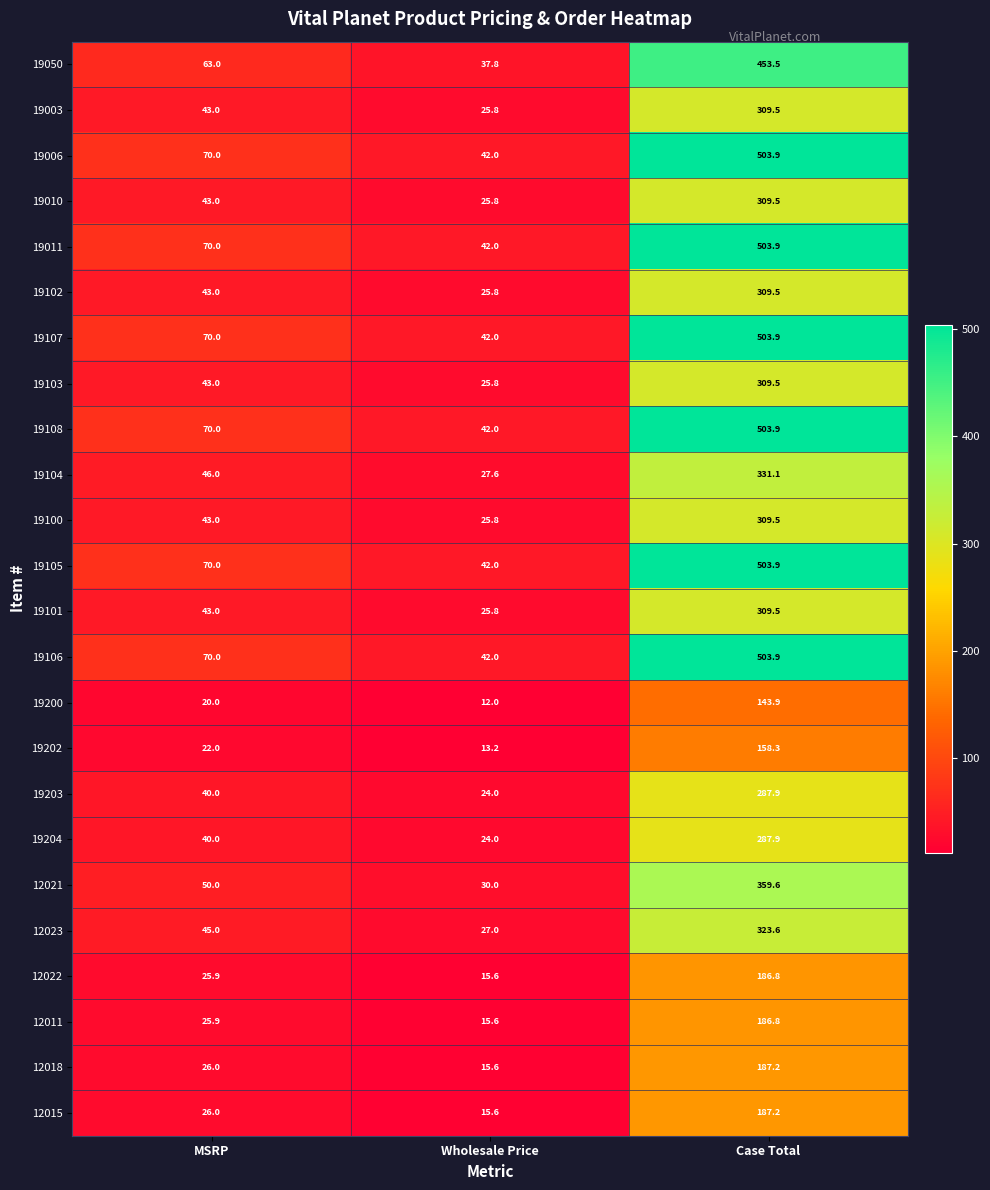

What is the difference between the 19102 values at MSRP and Case Total?

266.5